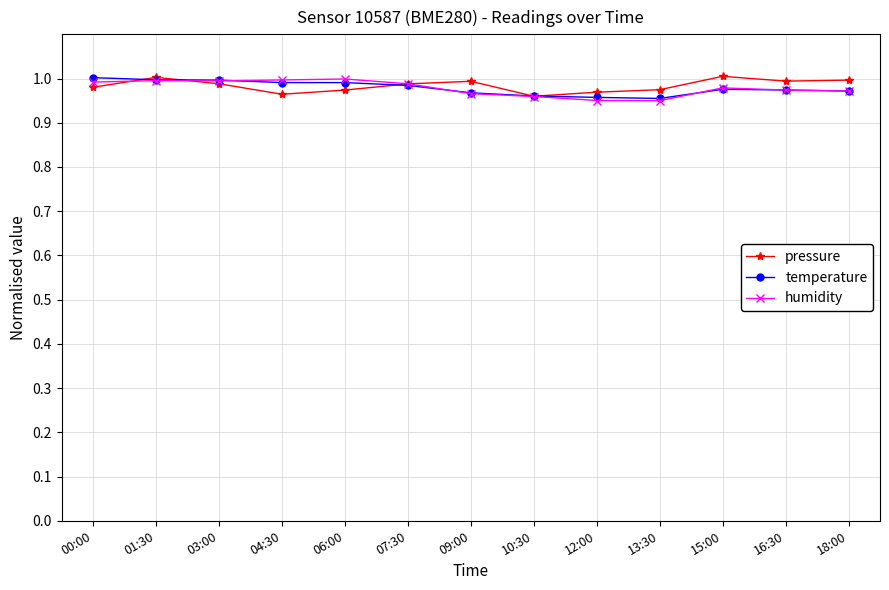

What position from the right is 10:30?

6